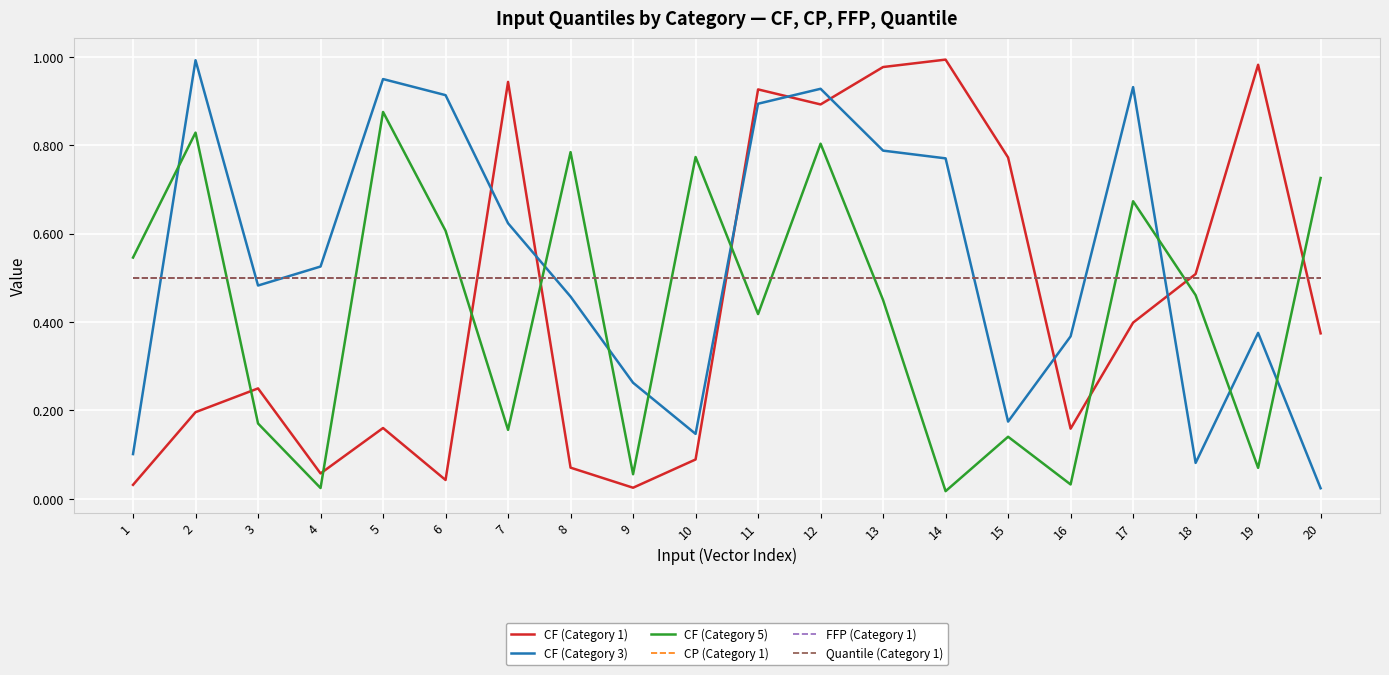

True or false: FFP (Category 1) has a value of 0.8 at 10.

False